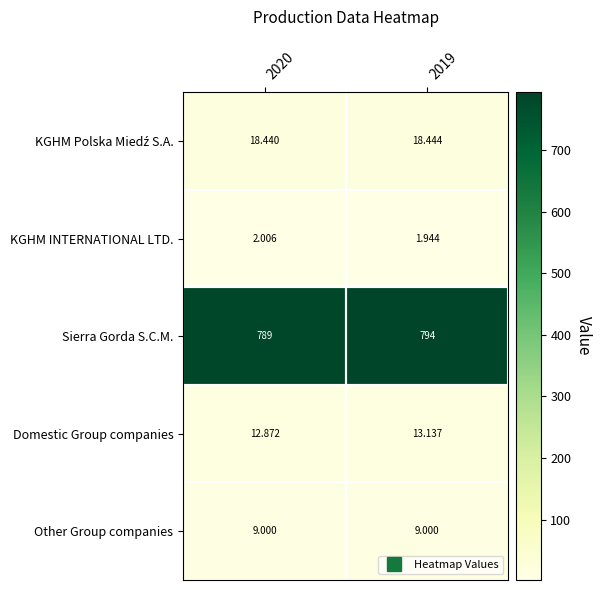

Between 2020 and 2019, which series saw the biggest shift?

Sierra Gorda S.C.M.